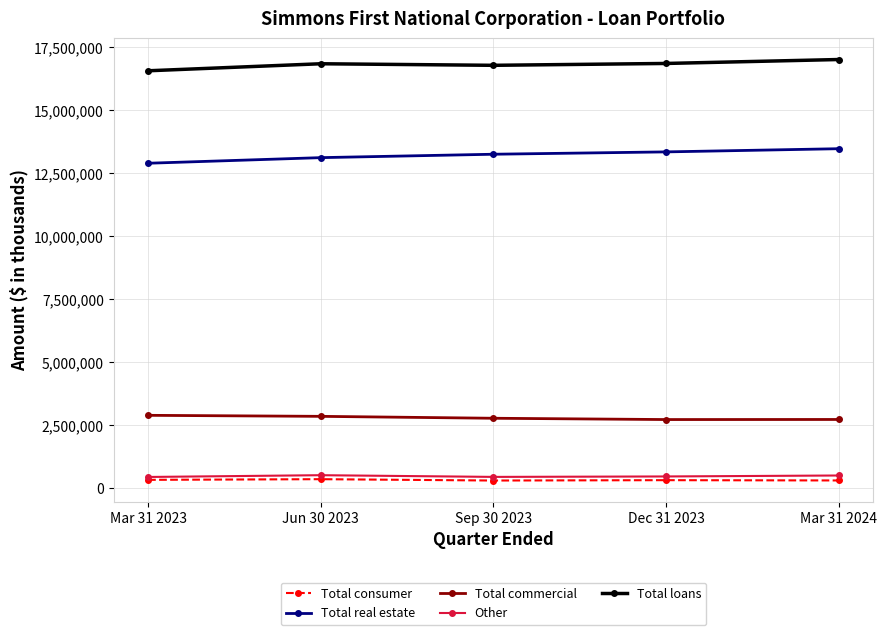

Is the value of Total consumer at Mar 31 2024 greater than the value of Total loans at Sep 30 2023?

No